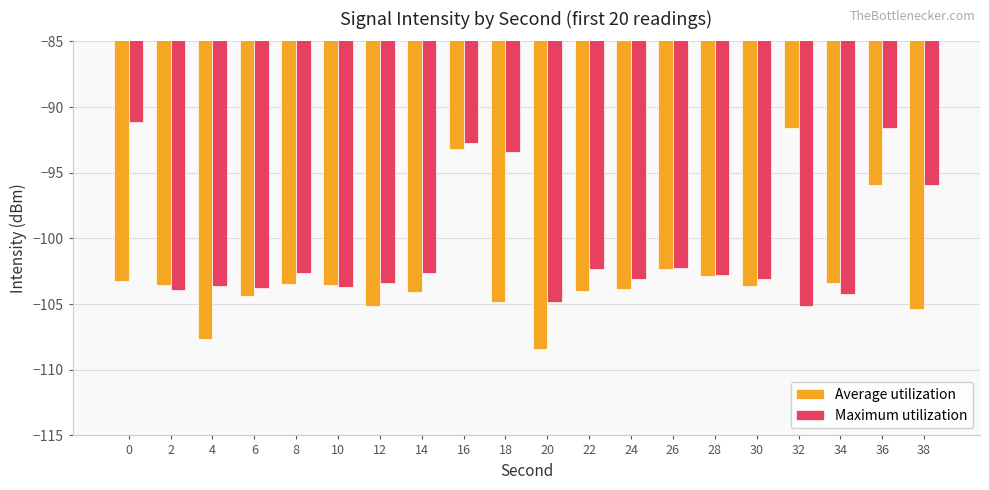

The value of Average utilization at 0 is -103.3. True or false?

True